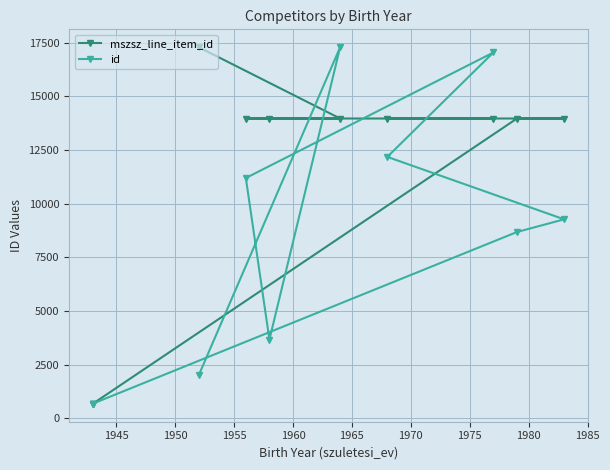

What is the difference between the maximum and minimum values in the id series?

16621.0